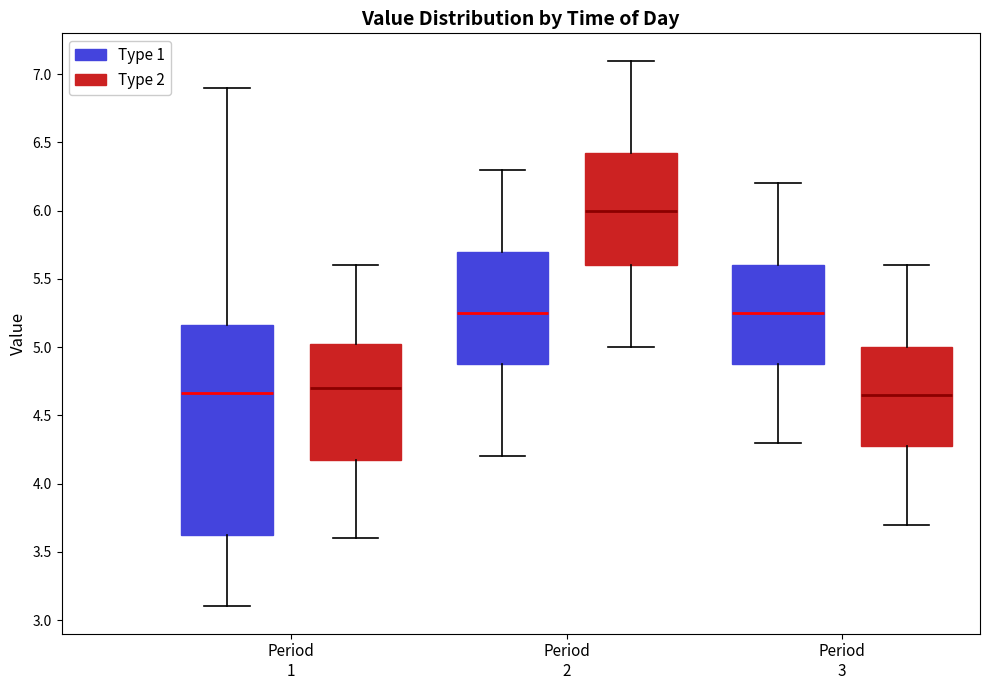

Which box has the highest median line?

Period 2 (Type 2)